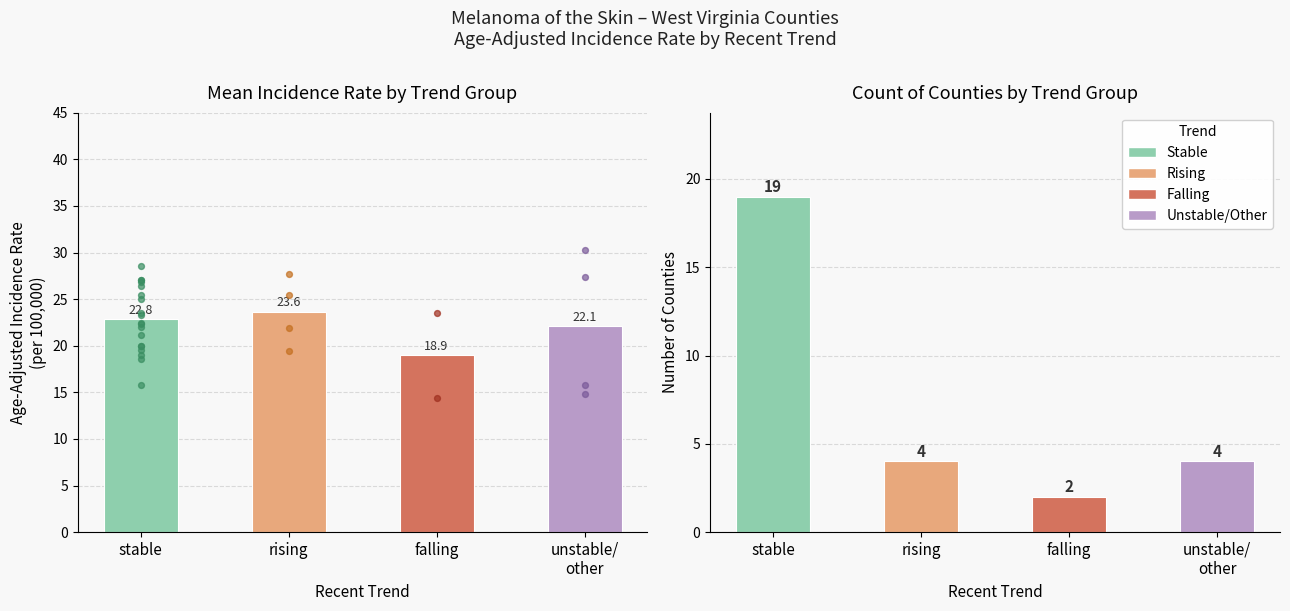

Which series has the largest total across all categories?

Mean Rate